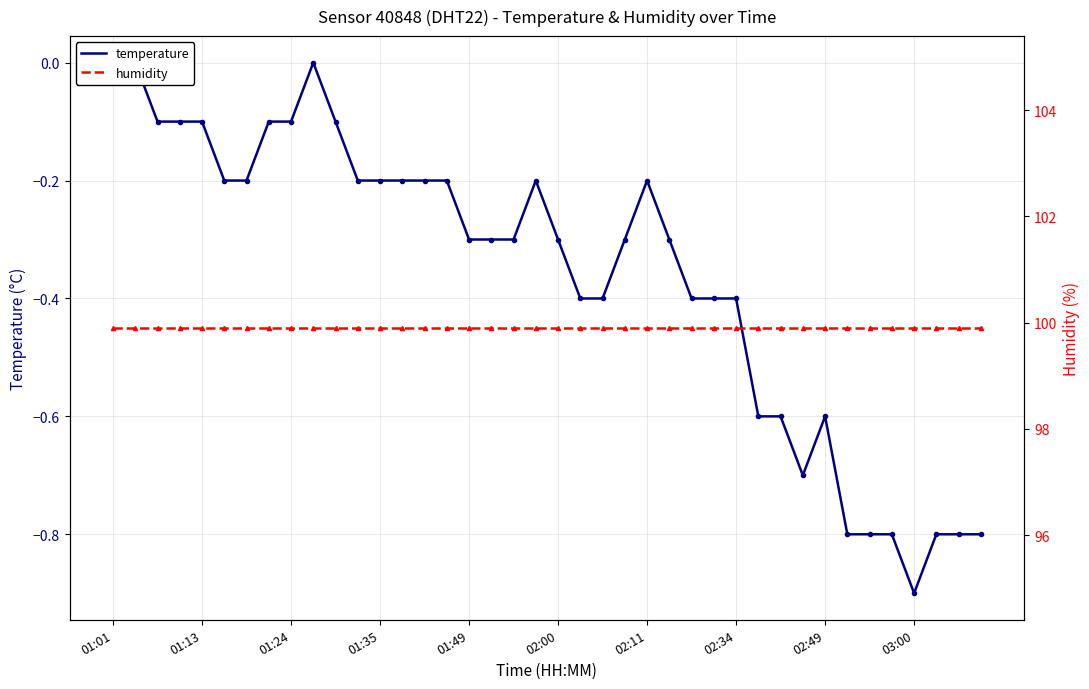

Reading left to right, what are all the values shown in this chart?

temperature: 0.0	0.0	-0.1	-0.1	-0.1	-0.2	-0.2	-0.1	-0.1	0.0	-0.1	-0.2	-0.2	-0.2	-0.2	-0.2	-0.3	-0.3	-0.3	-0.2	-0.3	-0.4	-0.4	-0.3	-0.2	-0.3	-0.4	-0.4	-0.4	-0.6	-0.6	-0.7	-0.6	-0.8	-0.8	-0.8	-0.9	-0.8	-0.8	-0.8
humidity: 99.9	99.9	99.9	99.9	99.9	99.9	99.9	99.9	99.9	99.9	99.9	99.9	99.9	99.9	99.9	99.9	99.9	99.9	99.9	99.9	99.9	99.9	99.9	99.9	99.9	99.9	99.9	99.9	99.9	99.9	99.9	99.9	99.9	99.9	99.9	99.9	99.9	99.9	99.9	99.9